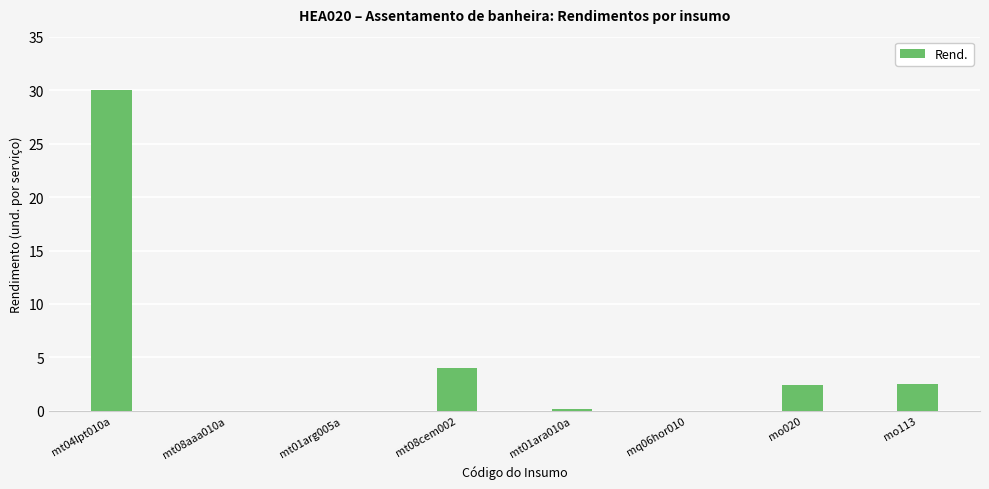

How many data points are above 2?

4